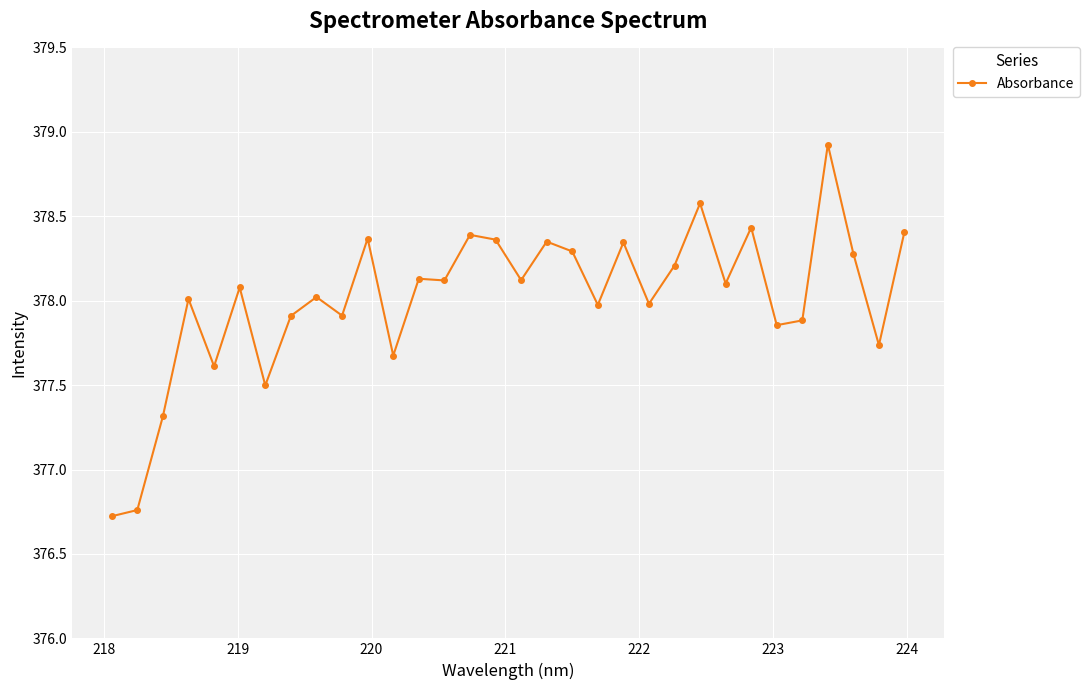

What is the average value?

378.0